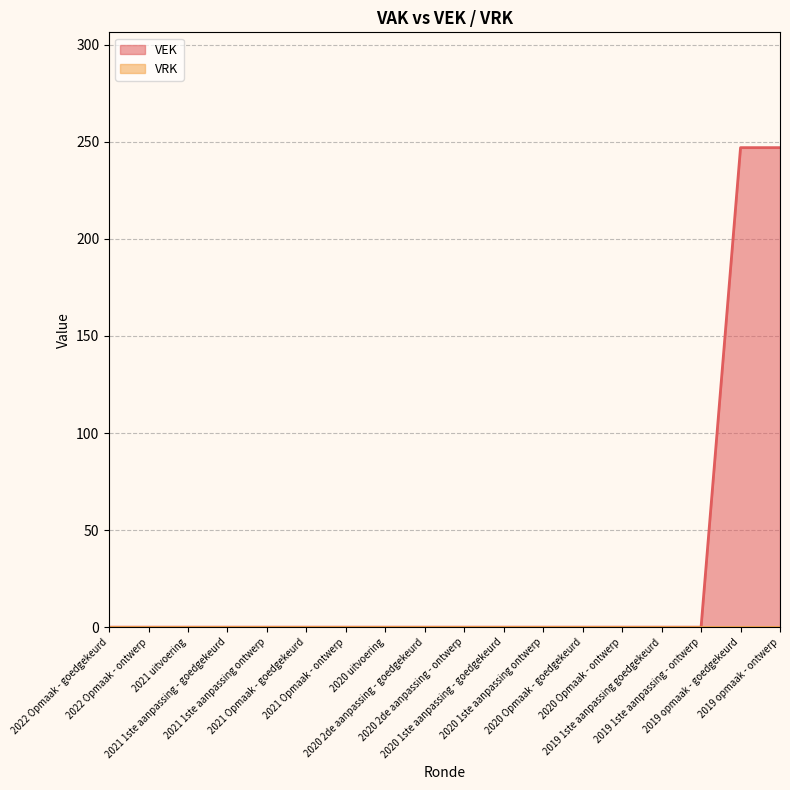

Which has a higher value, 2021 Opmaak - goedgekeurd or 2020 Opmaak - ontwerp?

2021 Opmaak - goedgekeurd